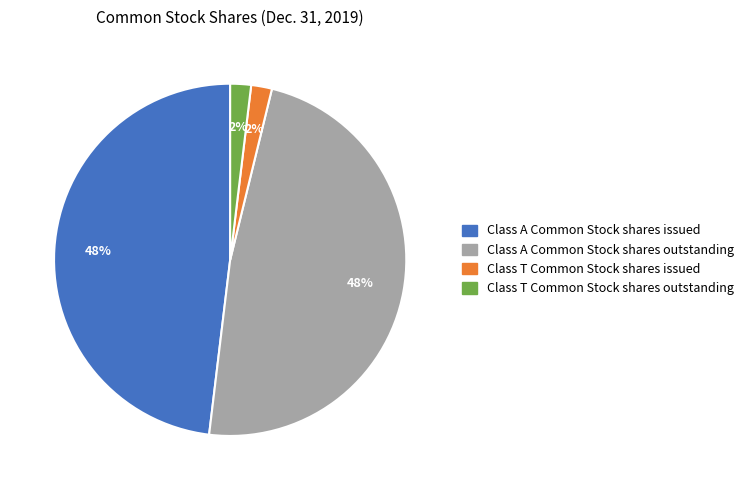

To the nearest percent, what portion does Class T Common Stock shares issued represent?

2%